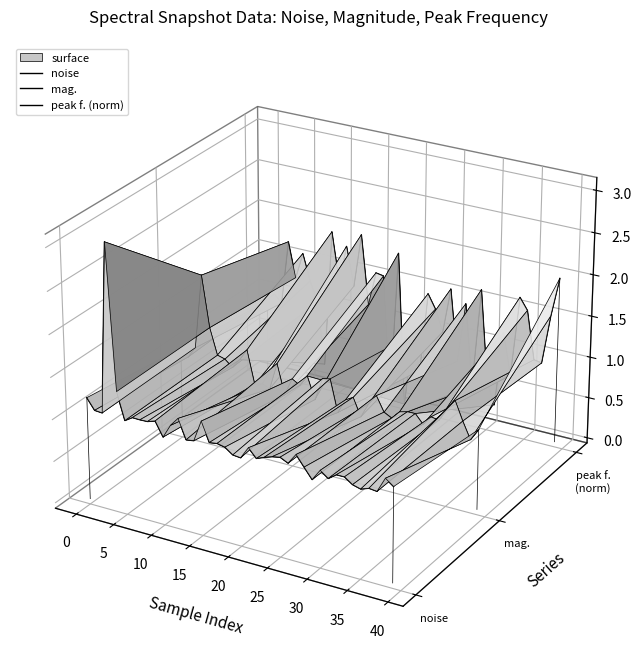

Which series ends up on top after the final intersection of mag. and peak f. (norm)?

peak f. (norm)